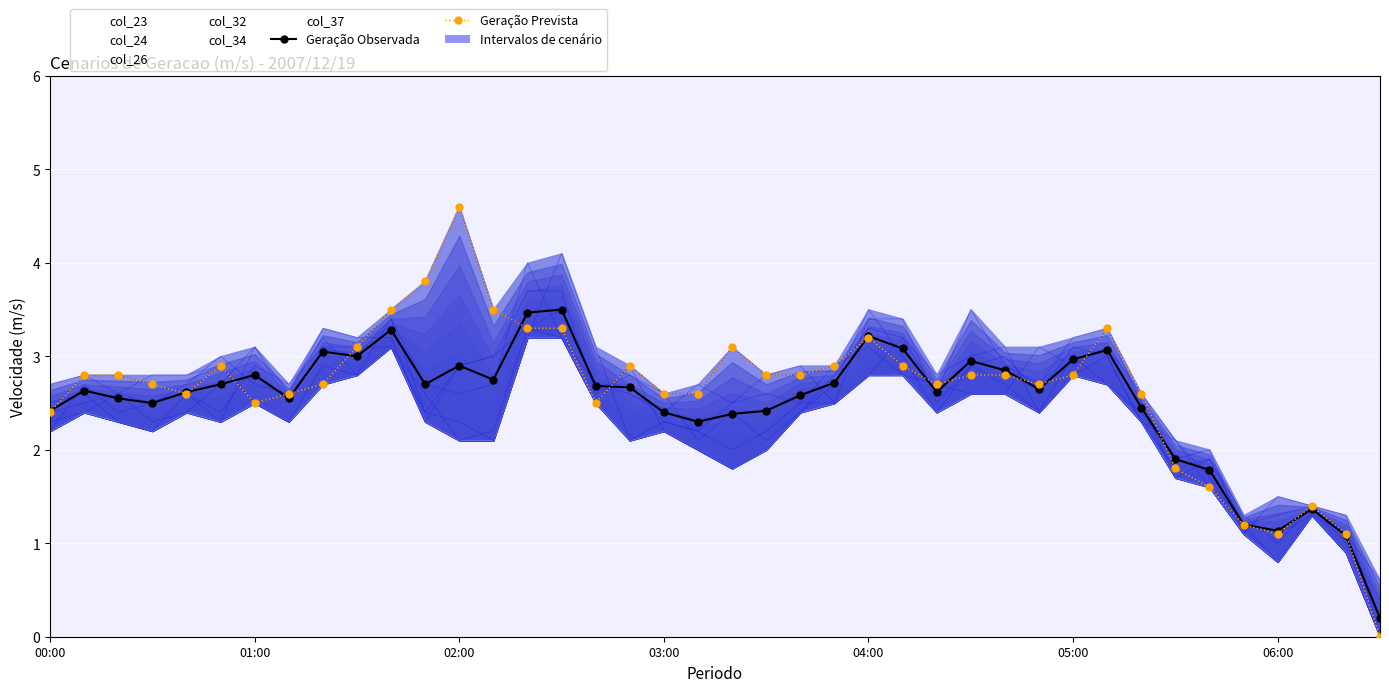

List the series in order of their peak value, lowest first.

Geração Observada, Geração Prevista